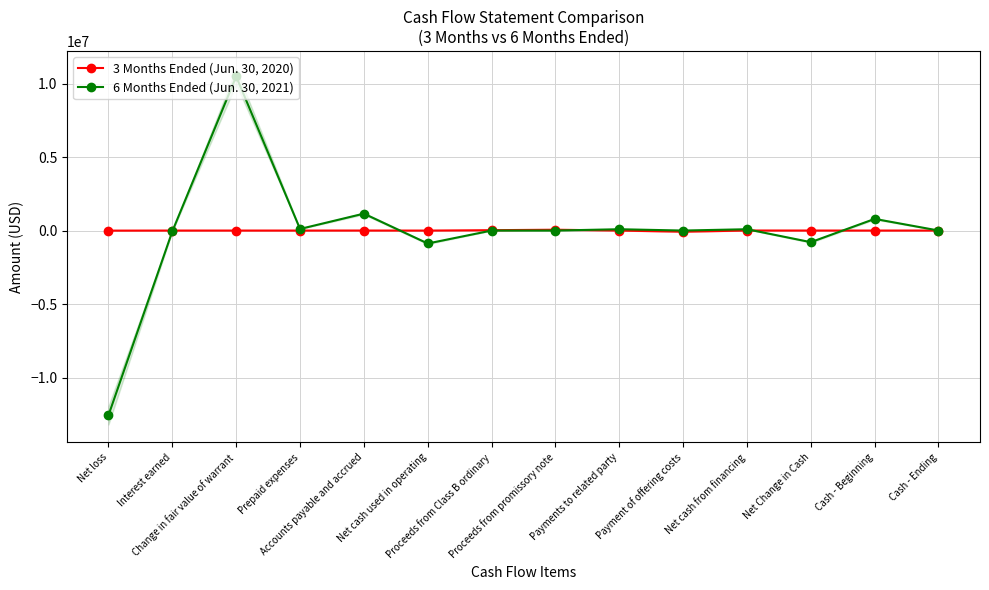

How many lines are shown in the chart?

2